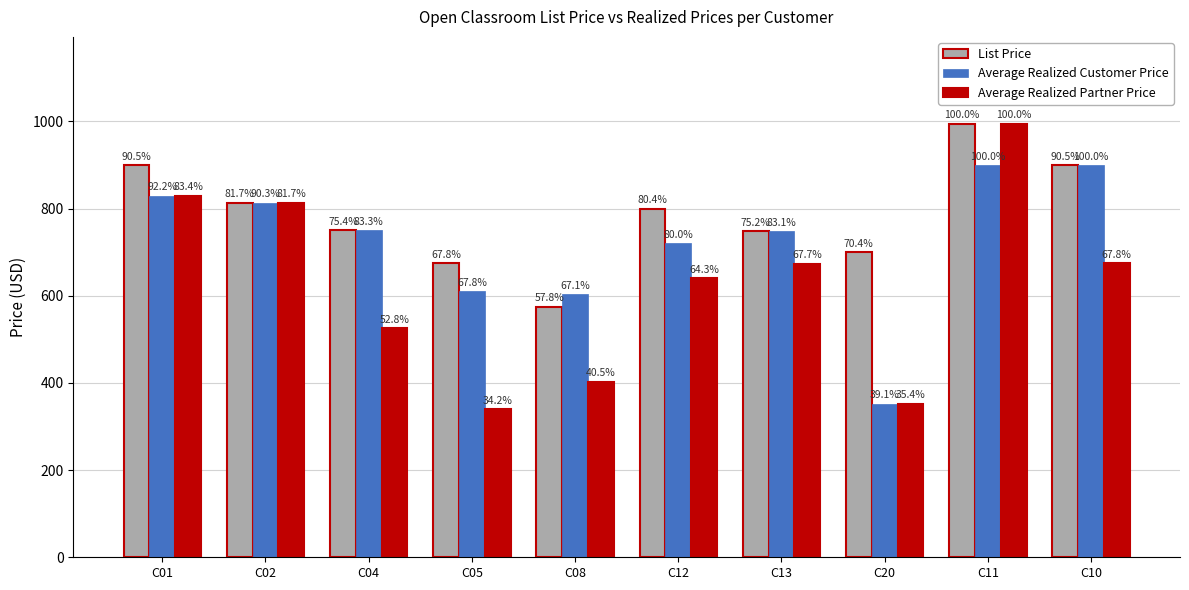

How many bars are there in total?

30